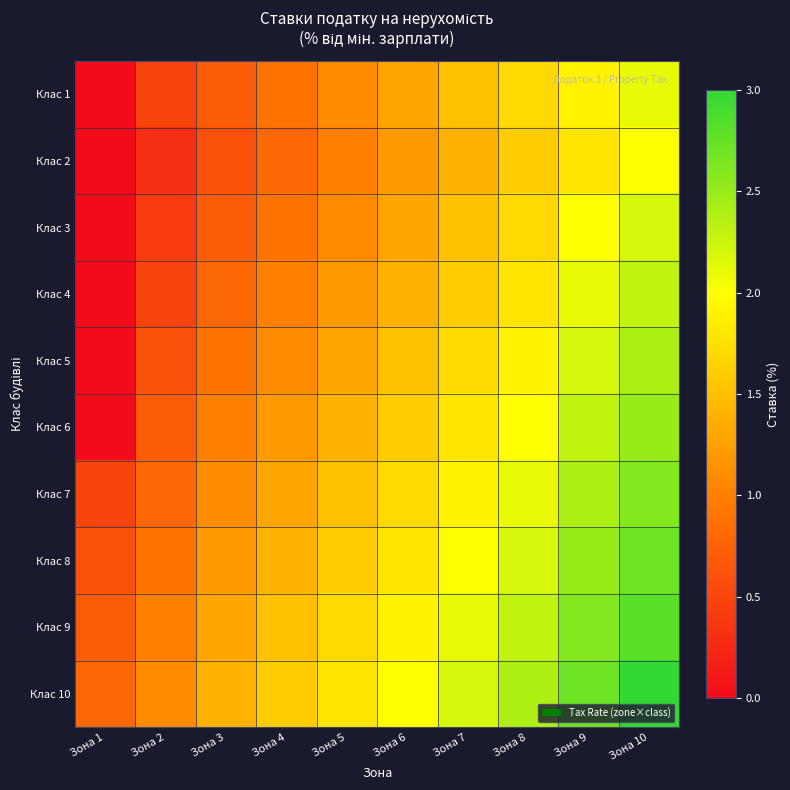

What is the total value across all series at Зона 8?

19.7